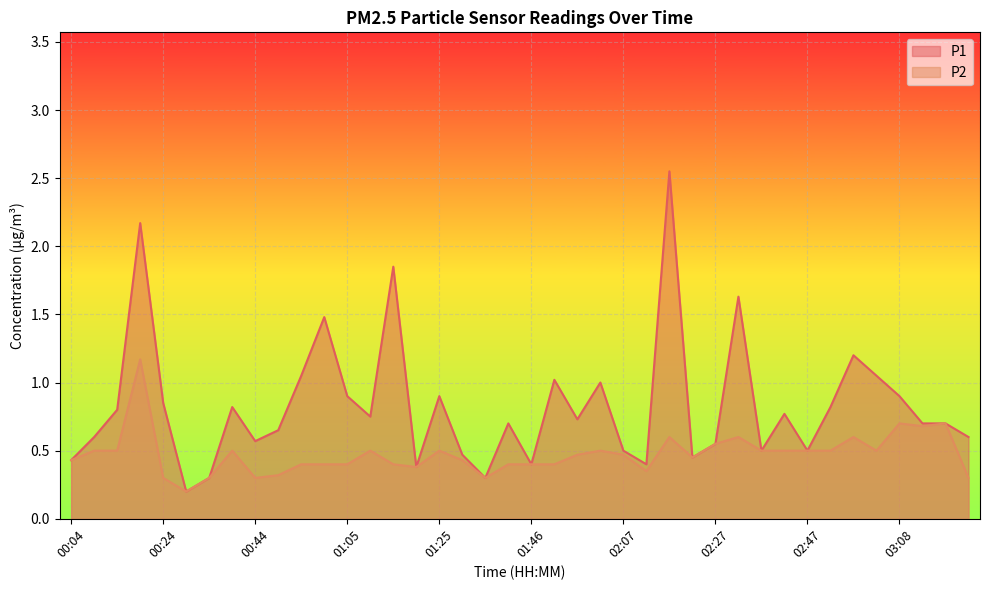

What is the difference between the maximum and minimum values in the P1 series?

2.3